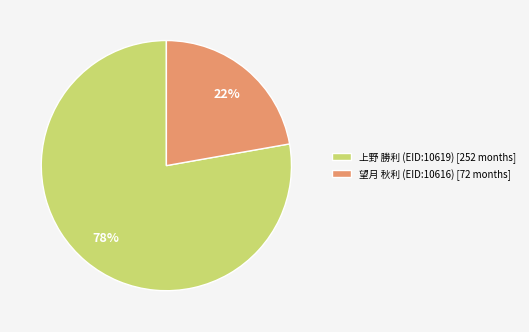

Combined, do 上野 勝利 (EID:10619) [252 months] and 望月 秋利 (EID:10616) [72 months] account for over 50%?

Yes